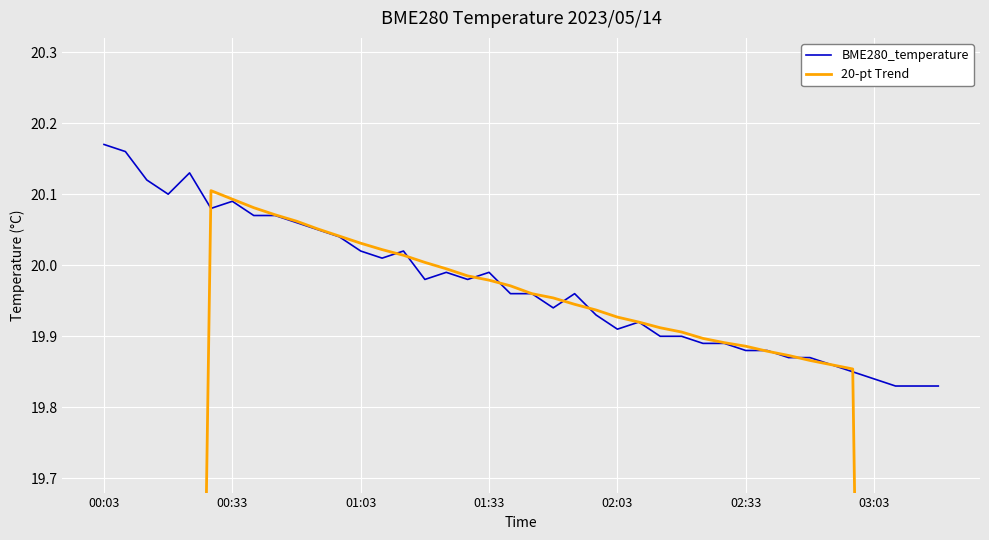

Reading left to right, list all the values displayed in this chart.

BME280_temperature: 20.2	20.2	20.1	20.1	20.1	20.1	20.1	20.1	20.1	20.1	20.1	20.0	20.0	20.0	20.0	20.0	20.0	20.0	20.0	20.0	20.0	19.9	20.0	19.9	19.9	19.9	19.9	19.9	19.9	19.9	19.9	19.9	19.9	19.9	19.9	19.9	19.8	19.8	19.8	19.8
20-pt Trend: 10.1	12.1	14.1	16.1	18.1	20.1	20.1	20.1	20.1	20.1	20.1	20.0	20.0	20.0	20.0	20.0	20.0	20.0	20.0	20.0	20.0	20.0	19.9	19.9	19.9	19.9	19.9	19.9	19.9	19.9	19.9	19.9	19.9	19.9	19.9	19.9	17.9	15.9	13.9	11.9